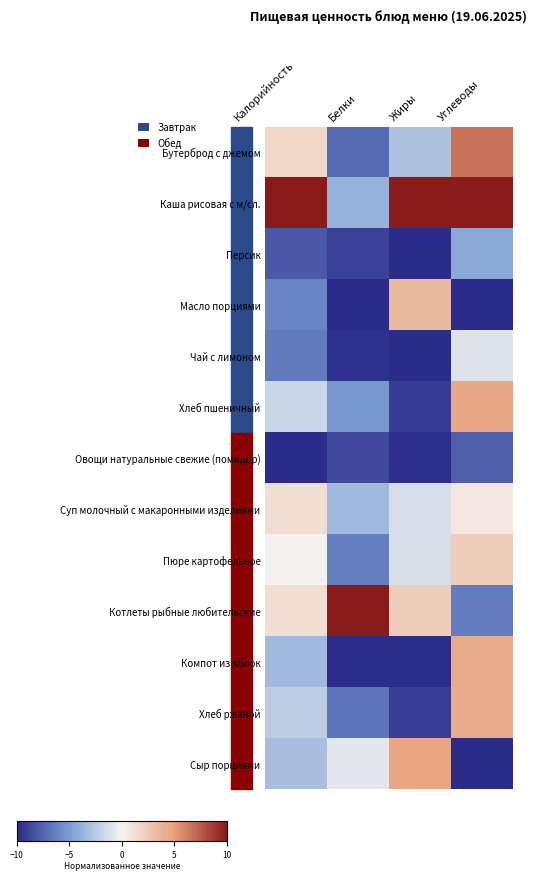

Rank the series by their maximum value, from lowest to highest.

Овощи натуральные свежие (помидор), Персик, Чай с лимоном, Суп молочный с макаронными изделиями, Пюре картофельное, Масло порциями, Хлеб ржаной, Компот из яблок, Хлеб пшеничный, Сыр порциями, Бутерброд с джемом, Каша рисовая с м/сл., Котлеты рыбные любительские